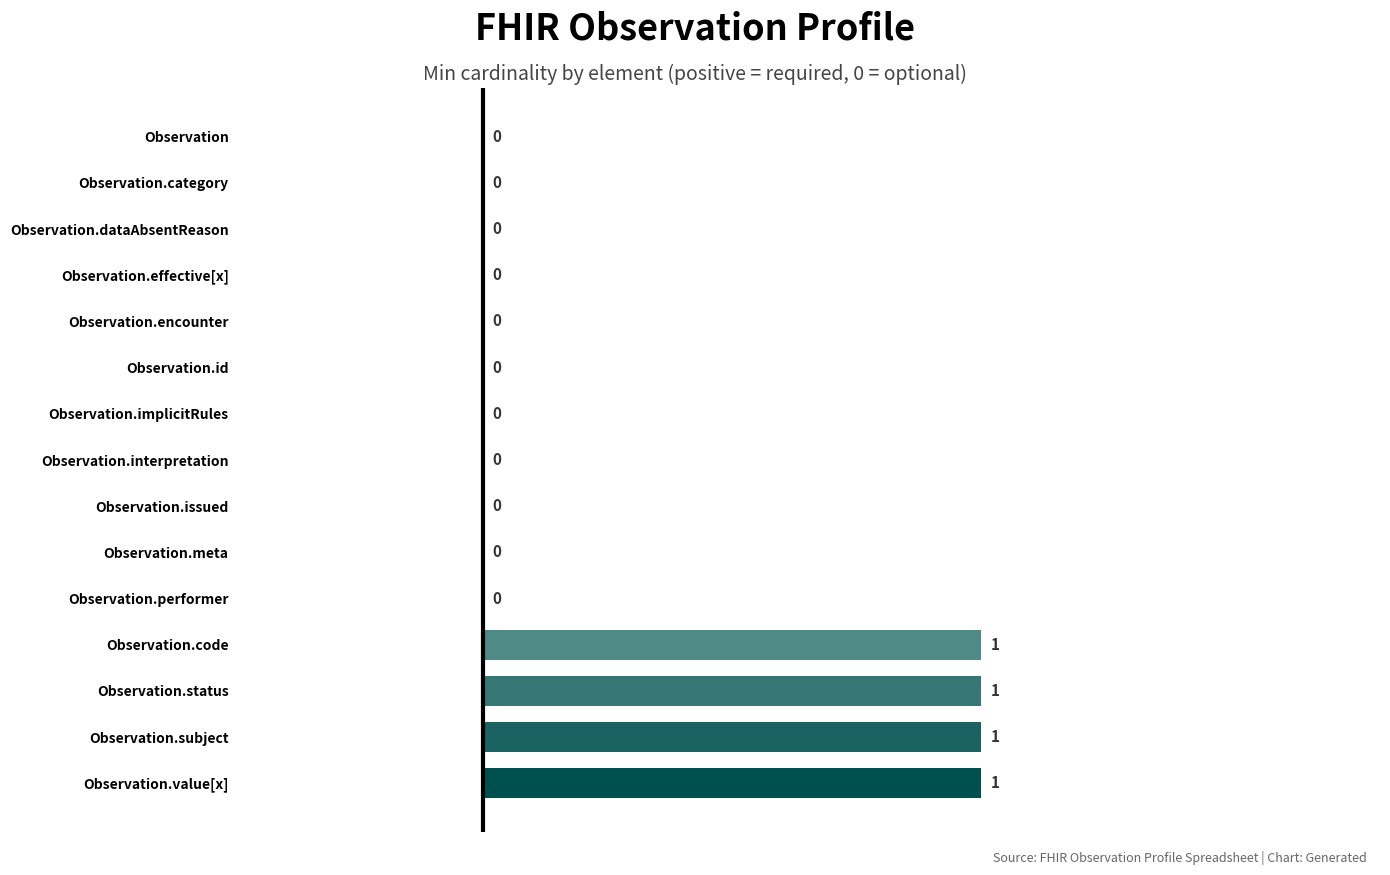

Are the bars horizontal?

Yes